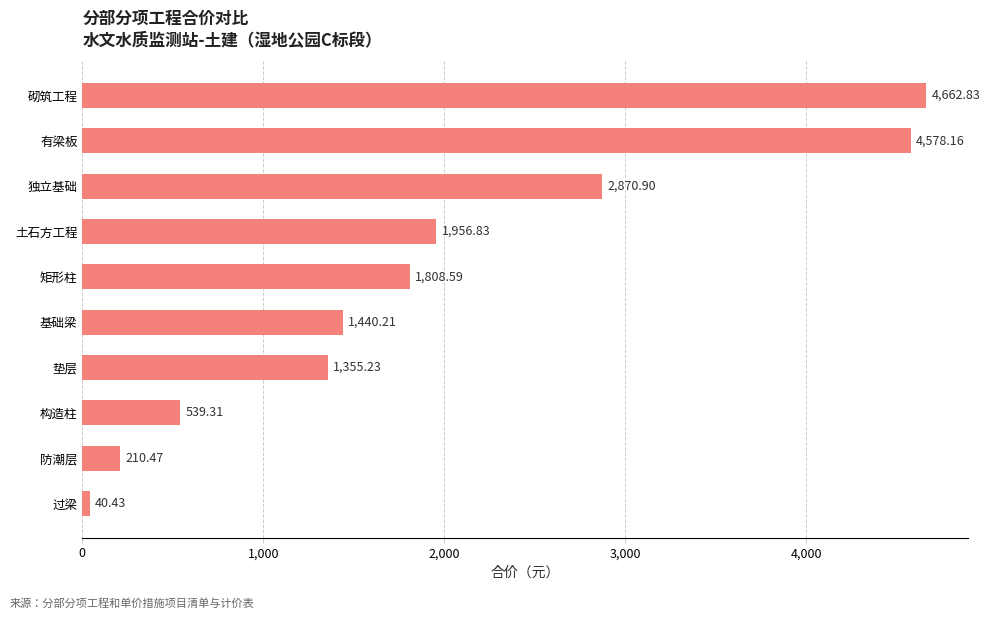

Where is the data nearest to the value 2351?

土石方工程